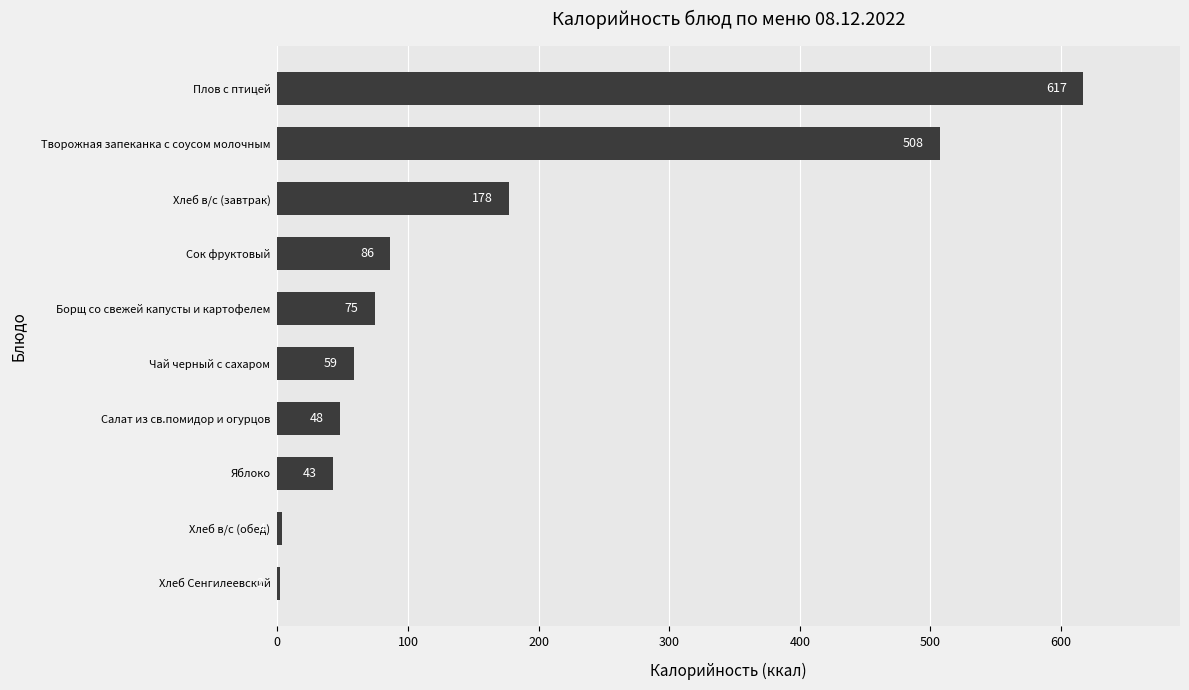

At which label is the value closest to 309?

Хлеб в/с (завтрак)